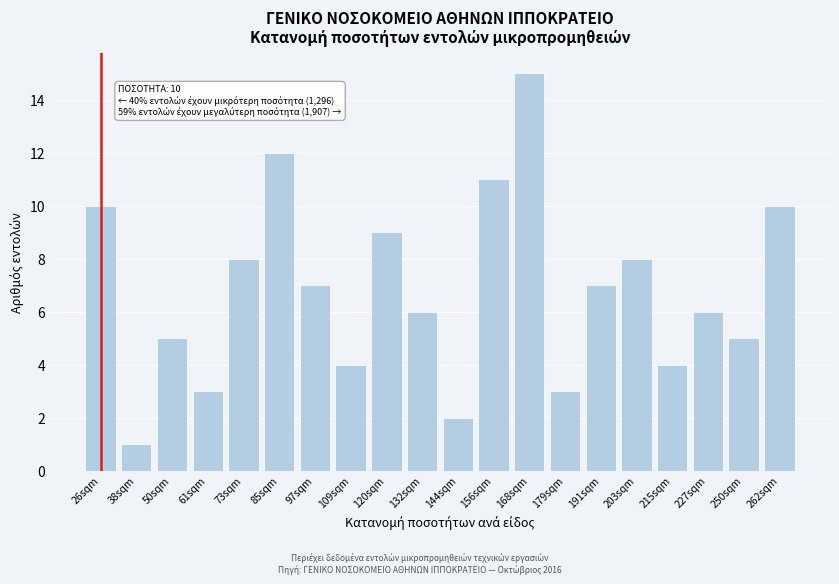

Reading left to right, list all the values displayed in this chart.

26sqm=10	38sqm=1	50sqm=5	61sqm=3	73sqm=8	85sqm=12	97sqm=7	109sqm=4	120sqm=9	132sqm=6	144sqm=2	156sqm=11	168sqm=15	179sqm=3	191sqm=7	203sqm=8	215sqm=4	227sqm=6	250sqm=5	262sqm=10